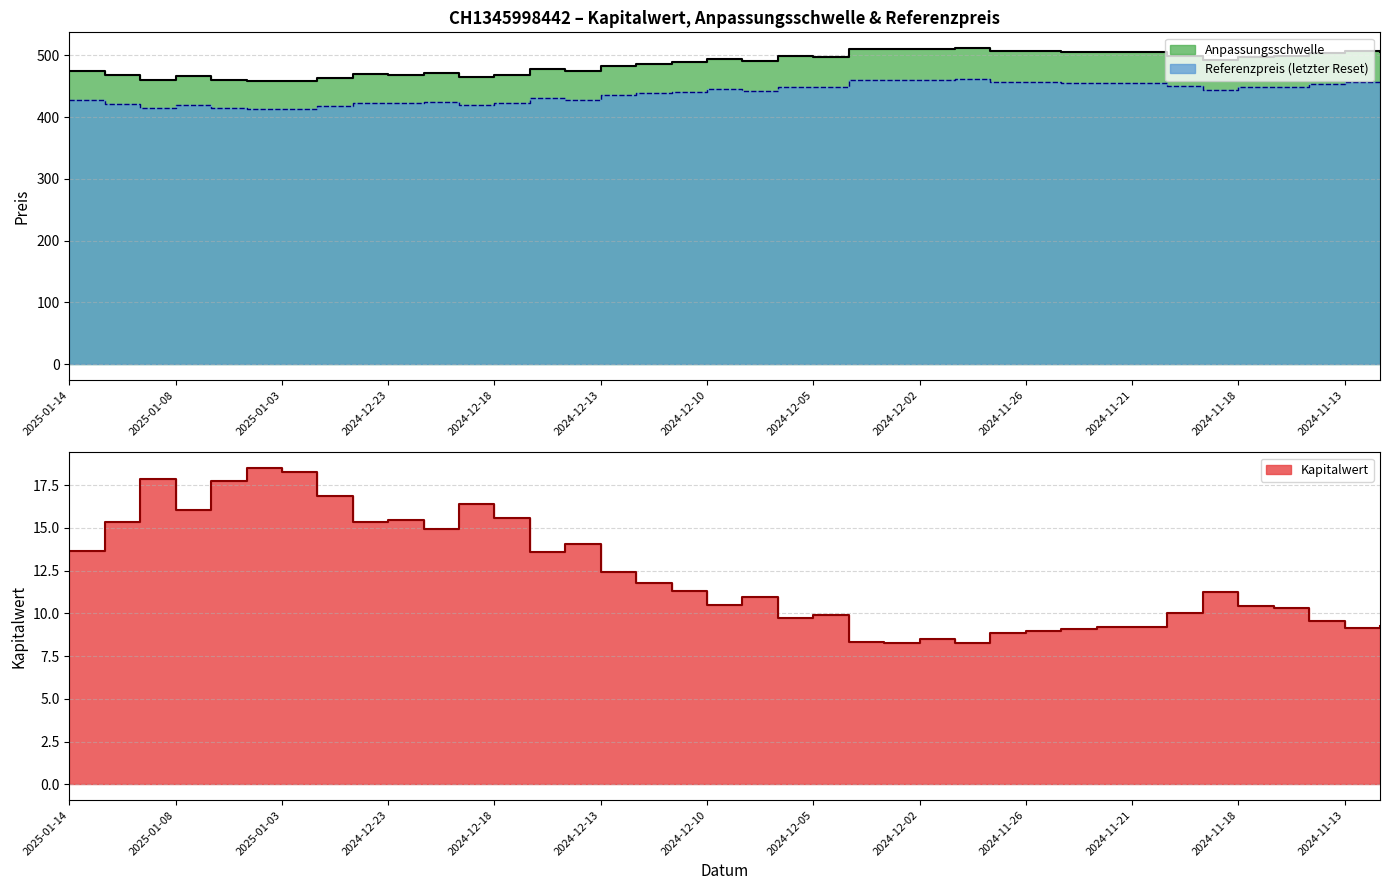

In Kapitalwert, how many points are higher than both neighbors (excluding endpoints)?

10